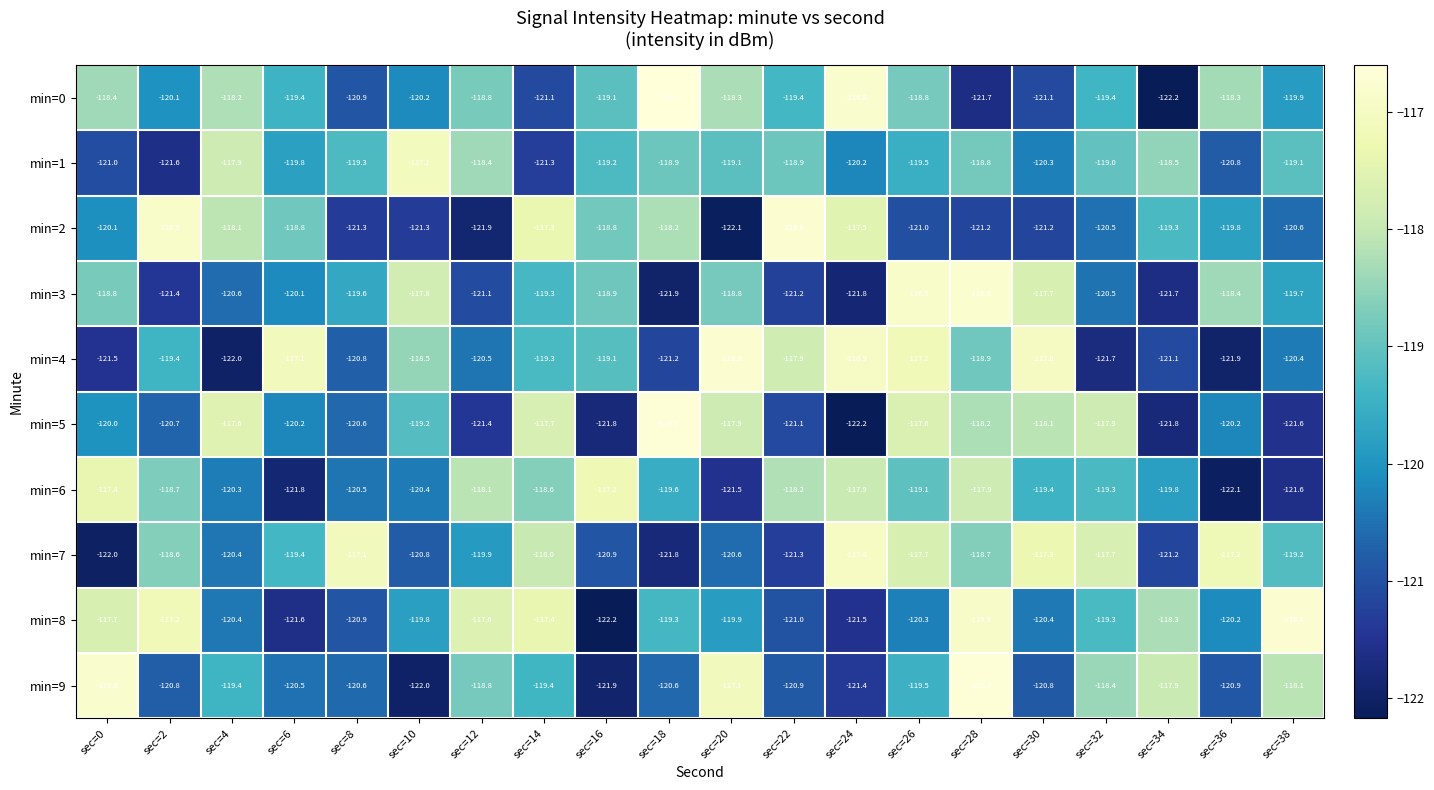

Which series has the largest range (max minus min)?

min=0